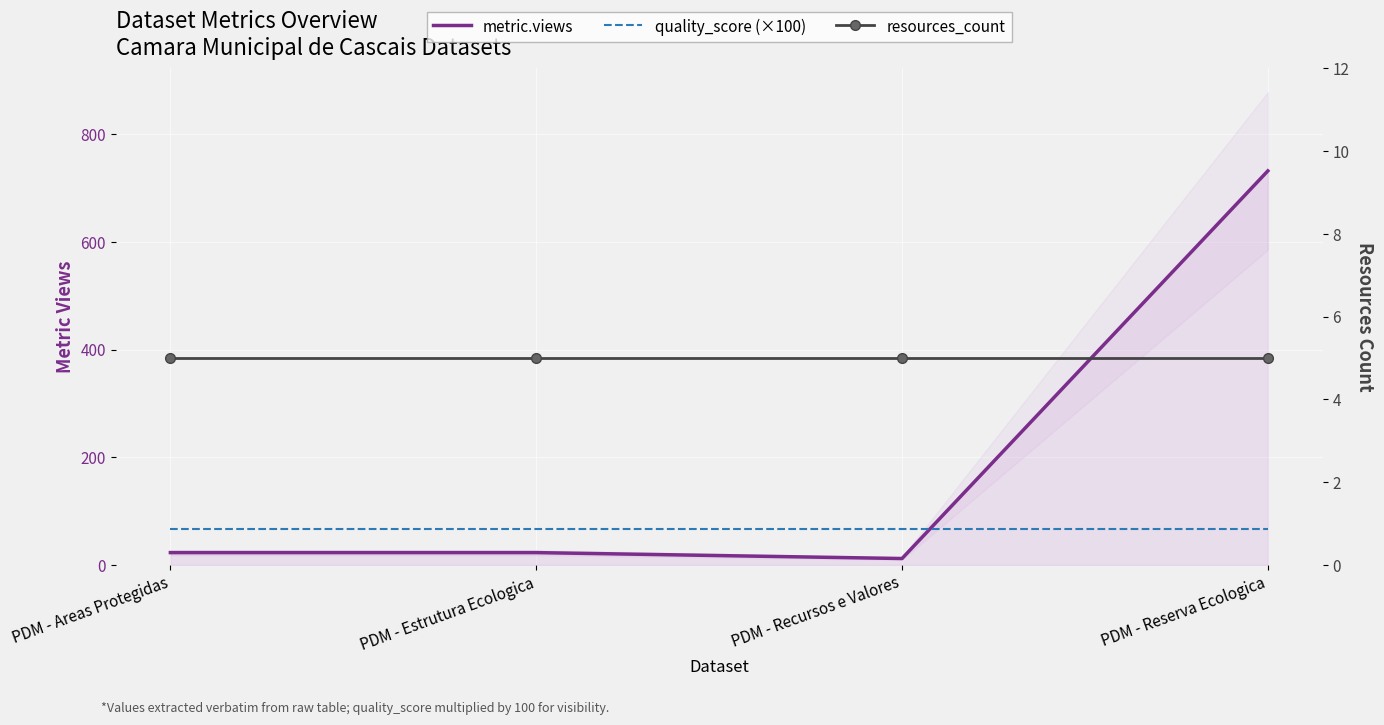

Reading right to left, what are all the values shown in this chart?

metric.views: PDM - Reserva Ecologica=732	PDM - Recursos e Valores=12	PDM - Estrutura Ecologica=23	PDM - Areas Protegidas=23
quality_score (×100): PDM - Reserva Ecologica=67	PDM - Recursos e Valores=67	PDM - Estrutura Ecologica=67	PDM - Areas Protegidas=67
resources_count: PDM - Reserva Ecologica=5	PDM - Recursos e Valores=5	PDM - Estrutura Ecologica=5	PDM - Areas Protegidas=5